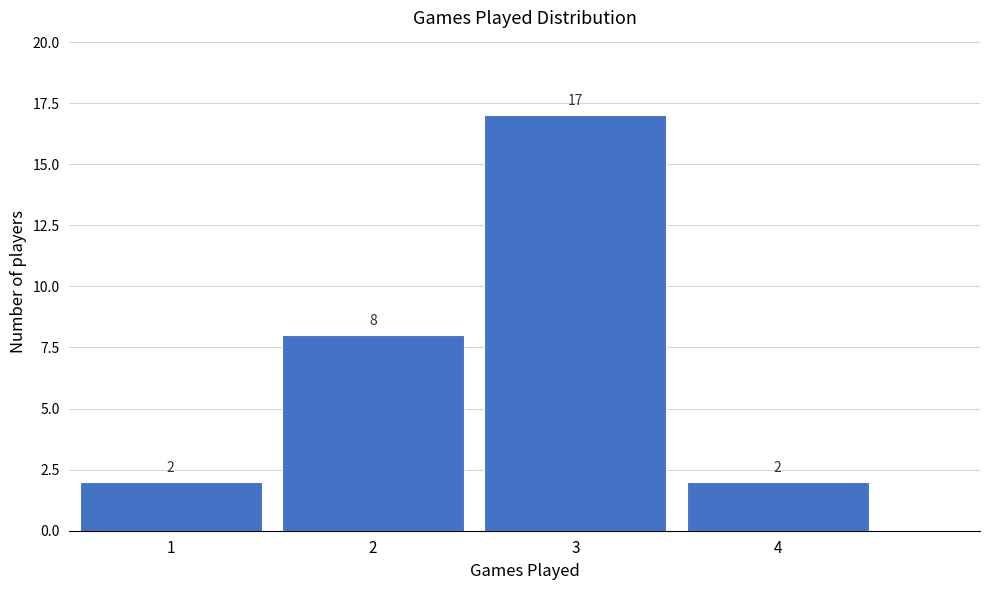

How tall is the bar that spans 1.5 to 2.5 on the x-axis?

8